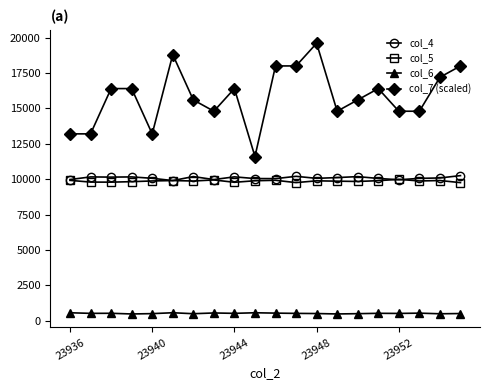

Is this an area chart (filled region under the line)?

No